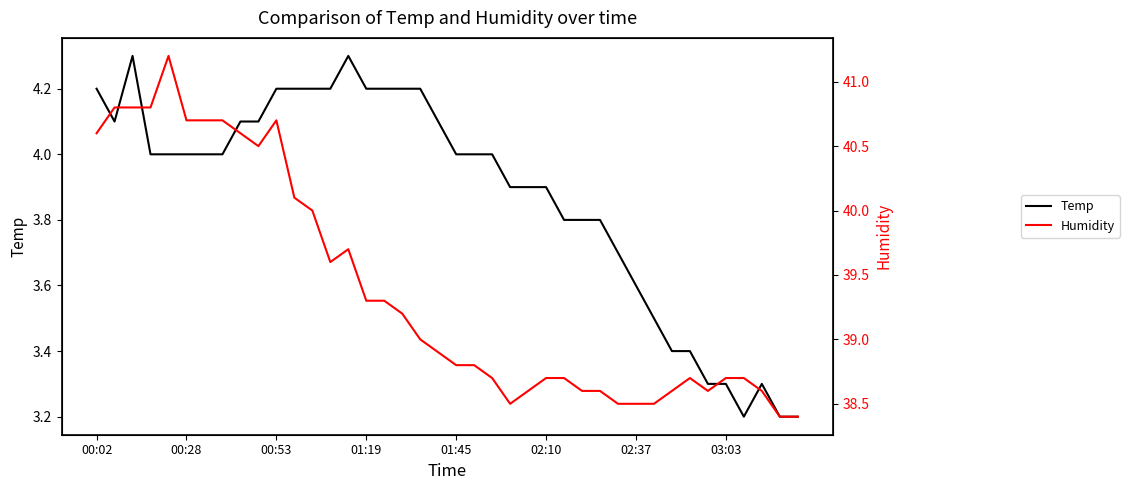

Where does the Temp series first go above 4?

00:02